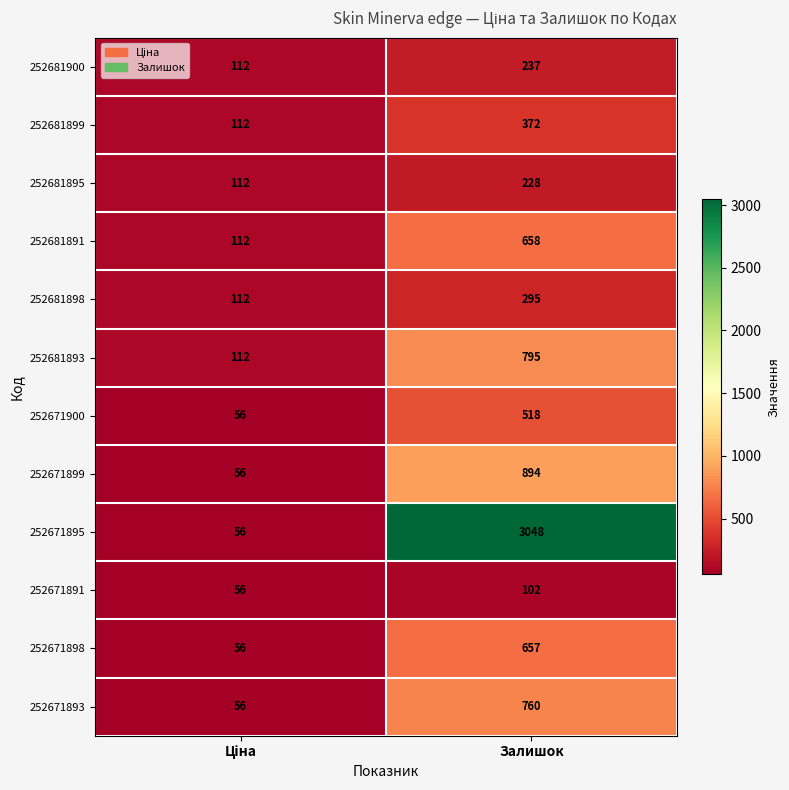

What is the difference between the maximum and minimum values in the 252671895 series?

2992